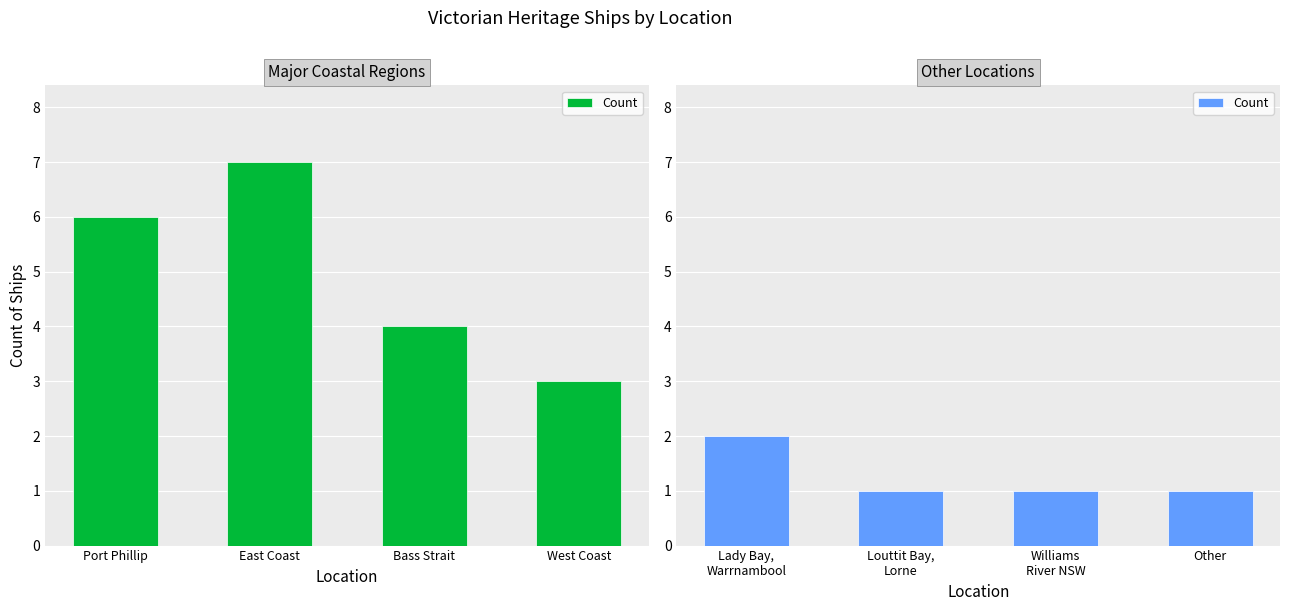

Between Lady Bay, Warrnambool and Other, which is larger?

Lady Bay, Warrnambool